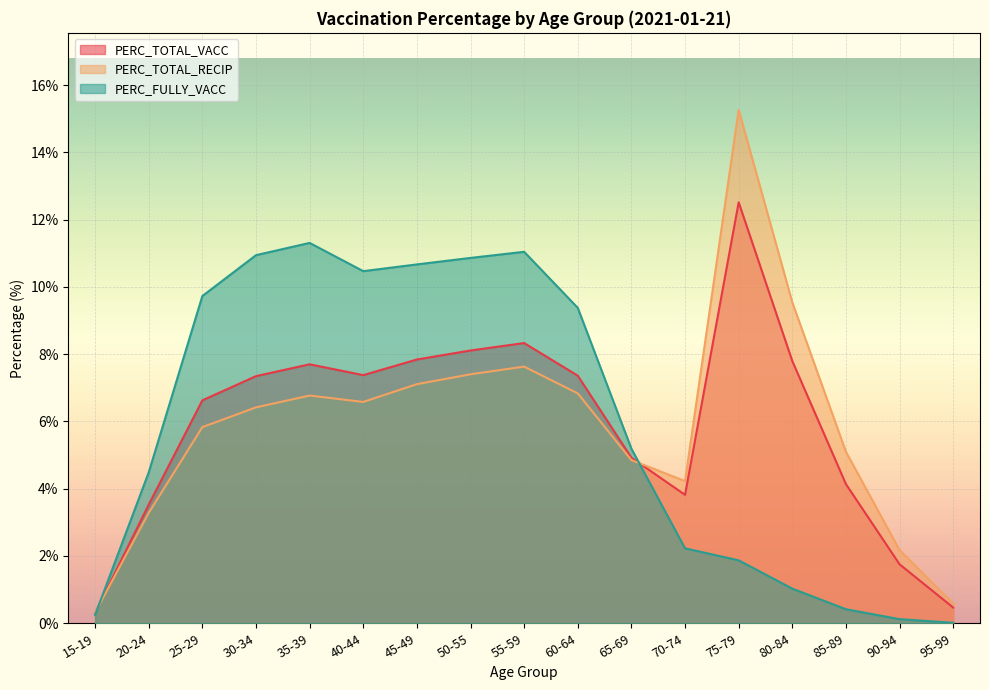

What value does the PERC_FULLY_VACC series have at 70-74?

2.2